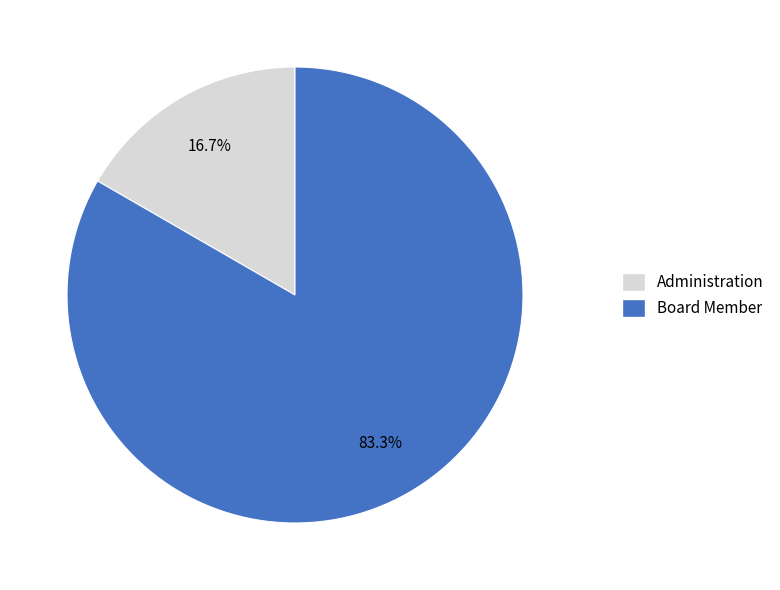

Approximately how many times larger is the value at Board Member compared to Administration?

5.0